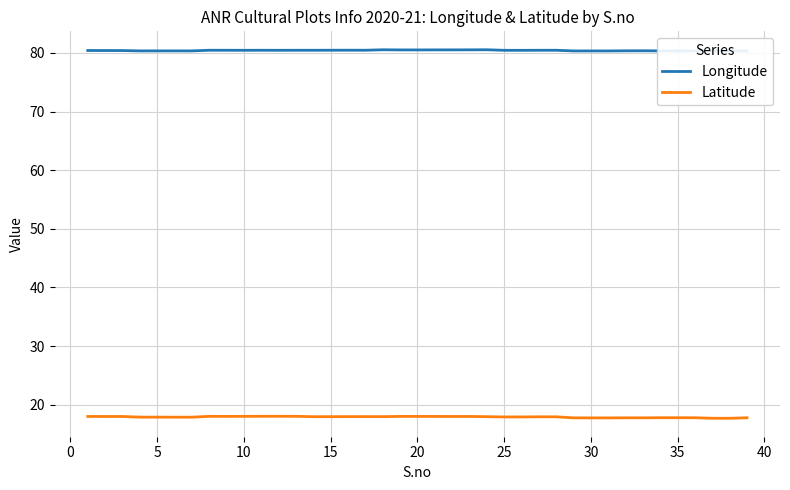

What is the lowest value of the Latitude series?

17.7